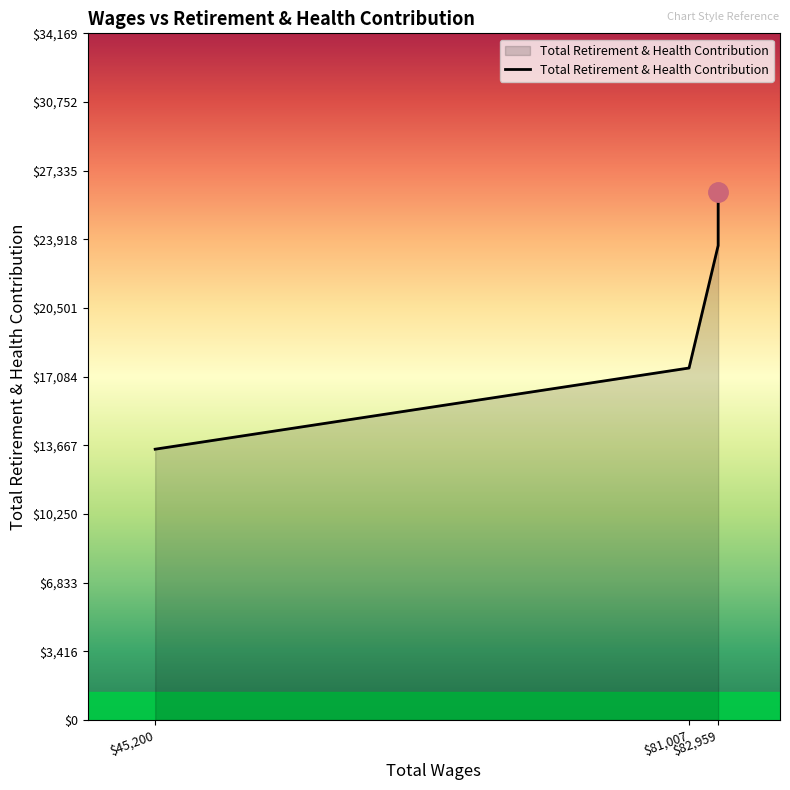

How many lines are shown in the chart?

1